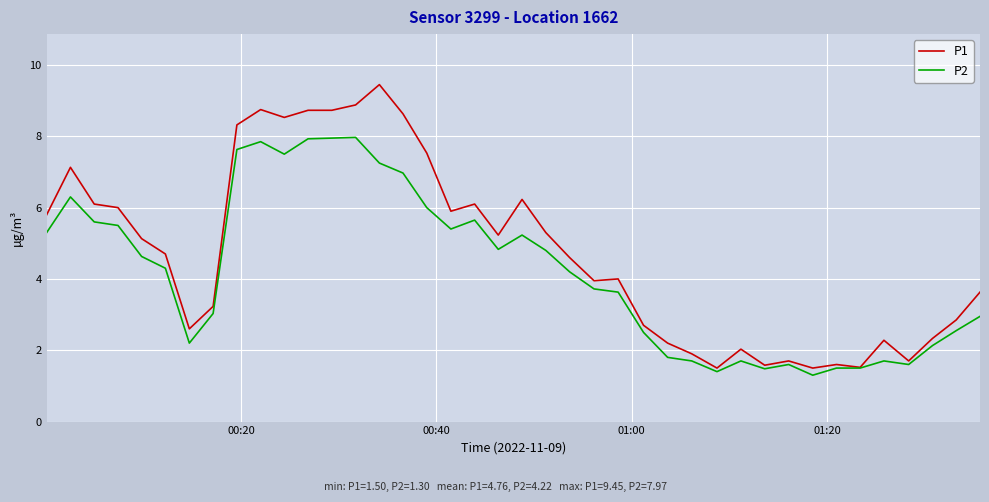

Which series has the largest total across all categories?

P1